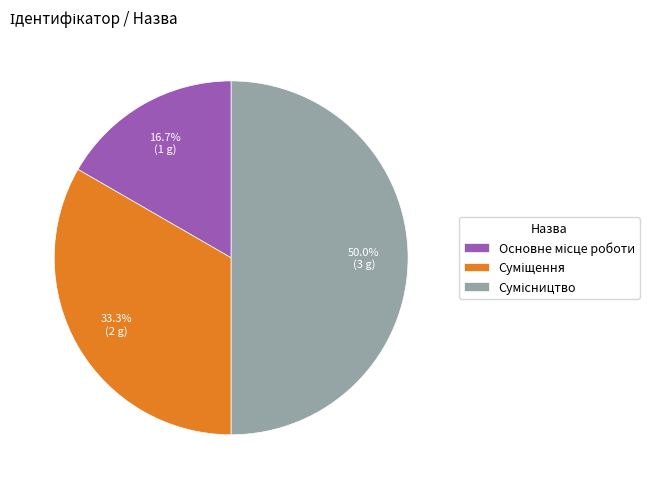

What is the largest slice in the pie chart?

Сумісництво